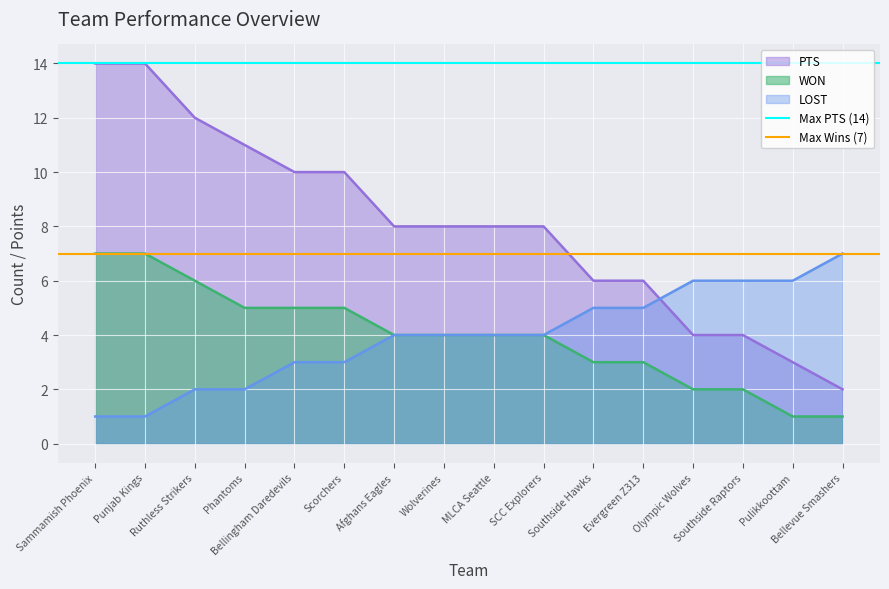

True or false: PTS and LOST cross at least once.

True